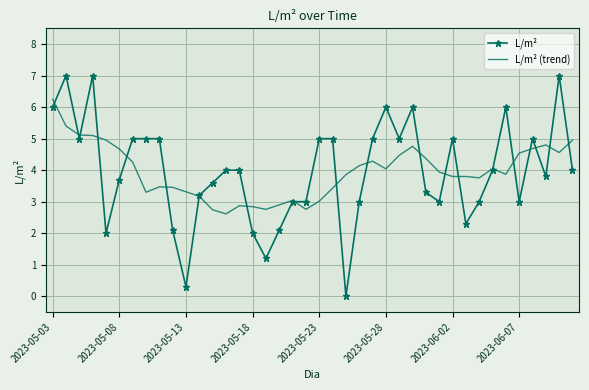

Which series has the largest range (max minus min)?

L/m²